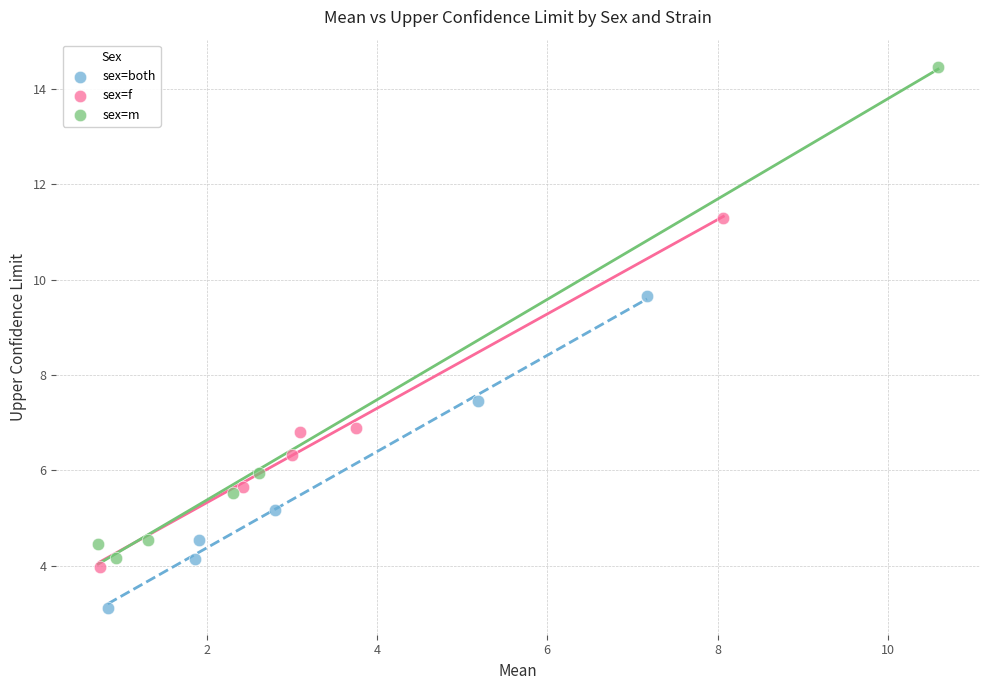

Which series contains the highest Y value?

sex=m